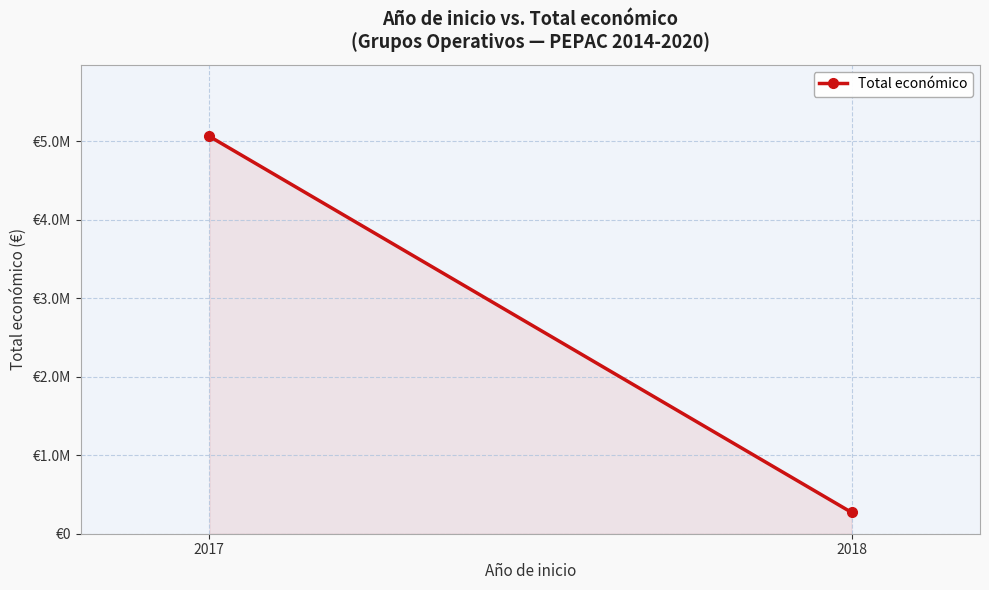

How many lines are shown in the chart?

1